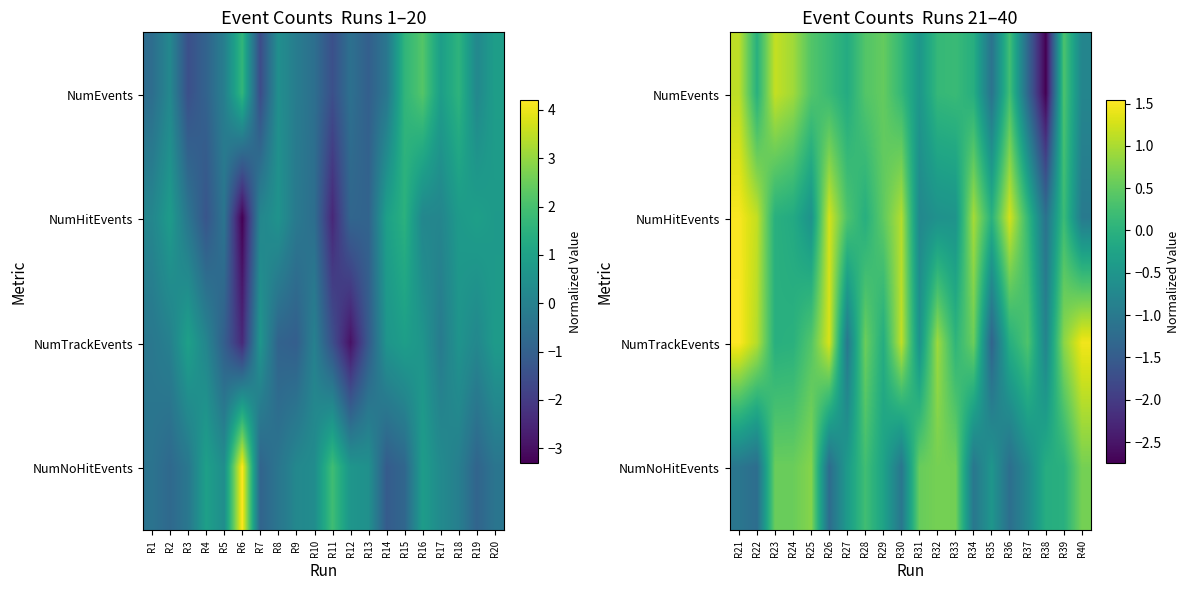

Between R8 and R2, which is larger?

R8